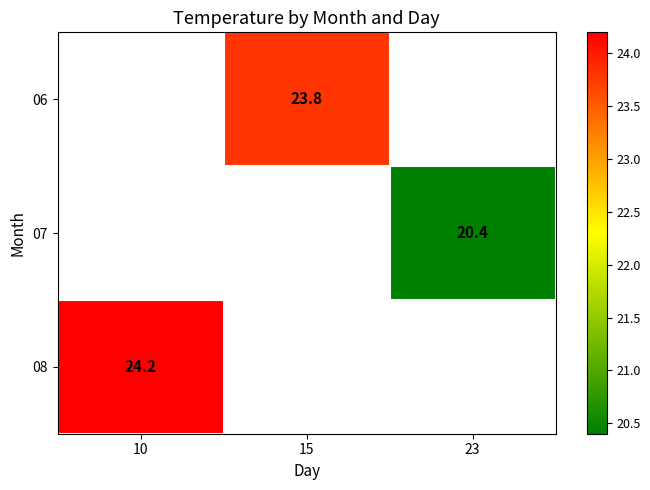

Is it true that 08 equals 40.3 at 10?

False